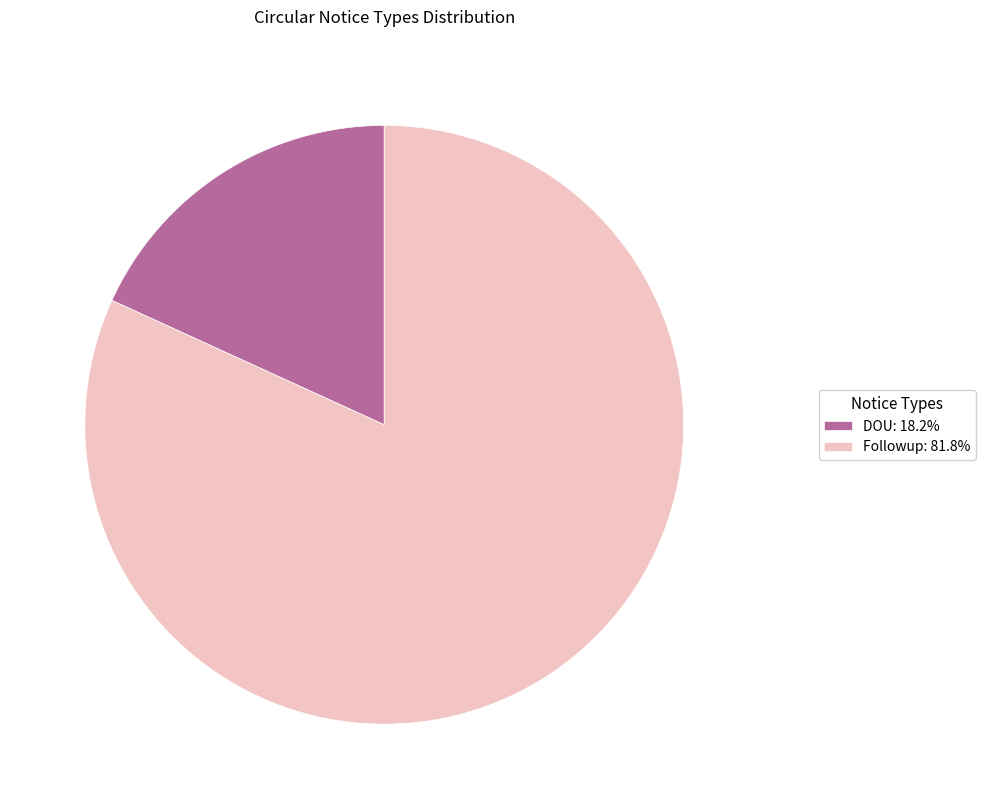

Which category has the smallest portion of the pie?

DOU